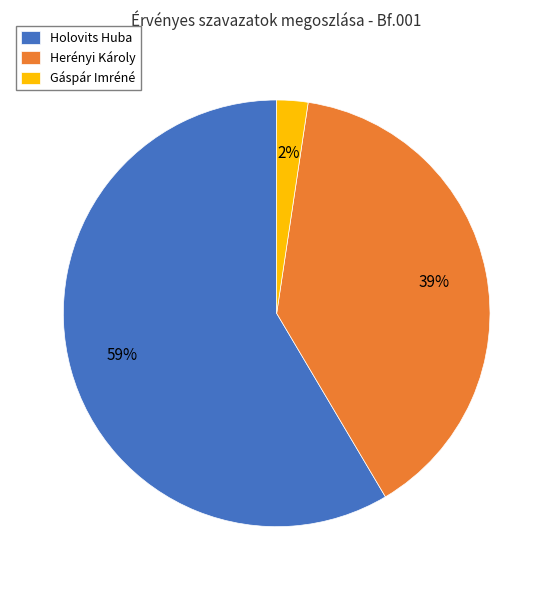

Rank the categories by value from highest to lowest.

Holovits Huba, Herényi Károly, Gáspár Imréné